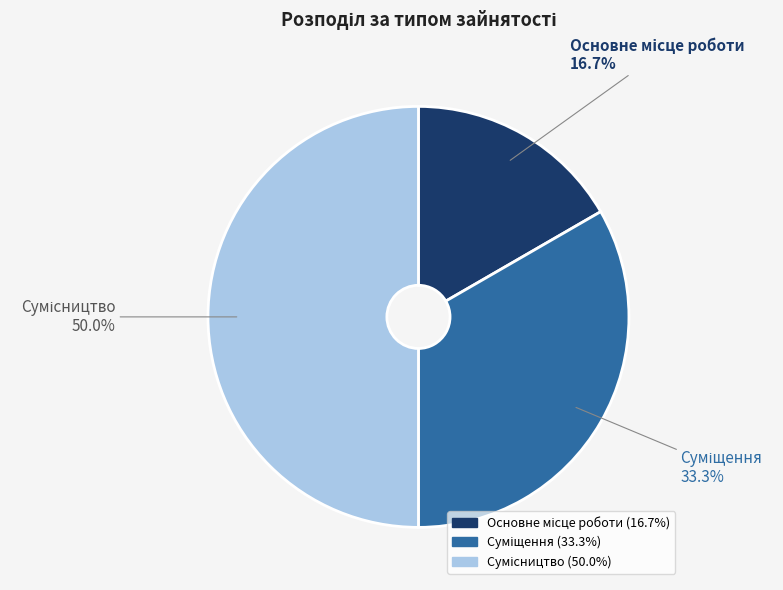

How many slices are in this pie chart?

3